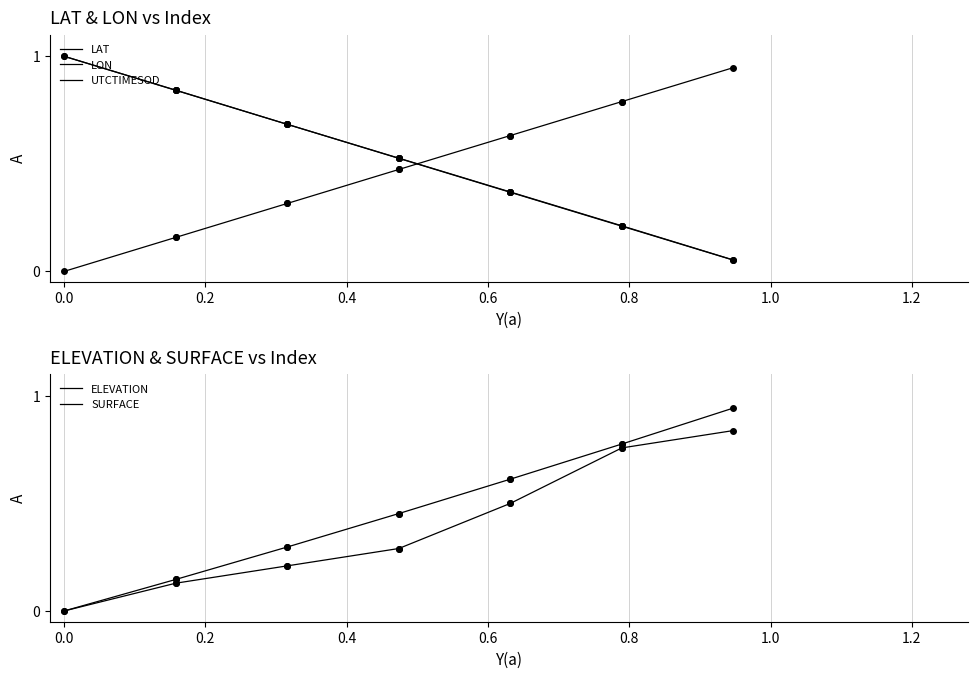

How many distinct data groups are displayed?

5